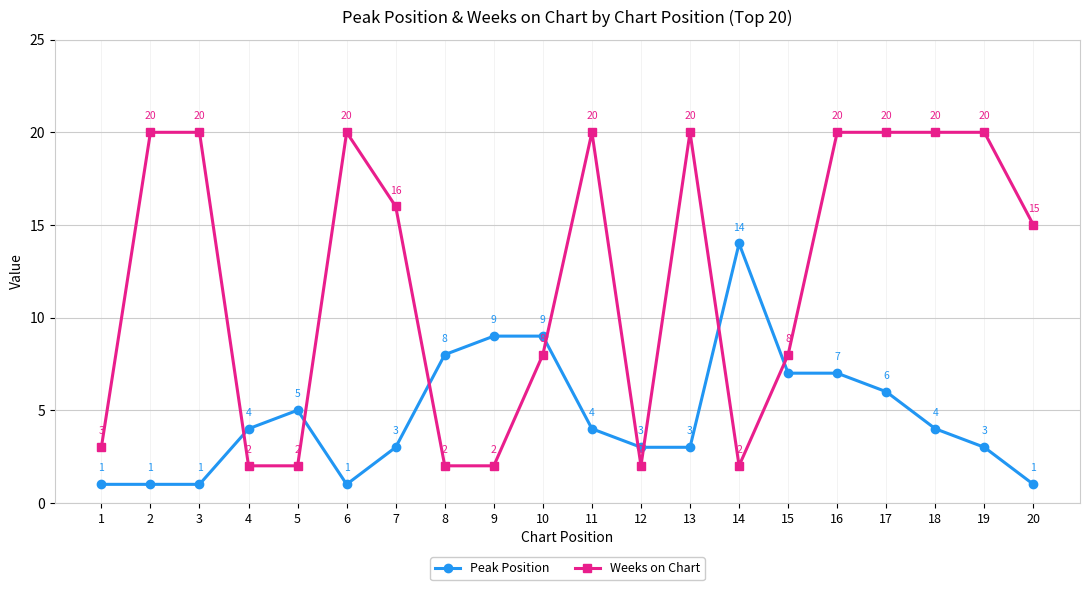

At which label does Weeks on Chart first exceed 16?

2